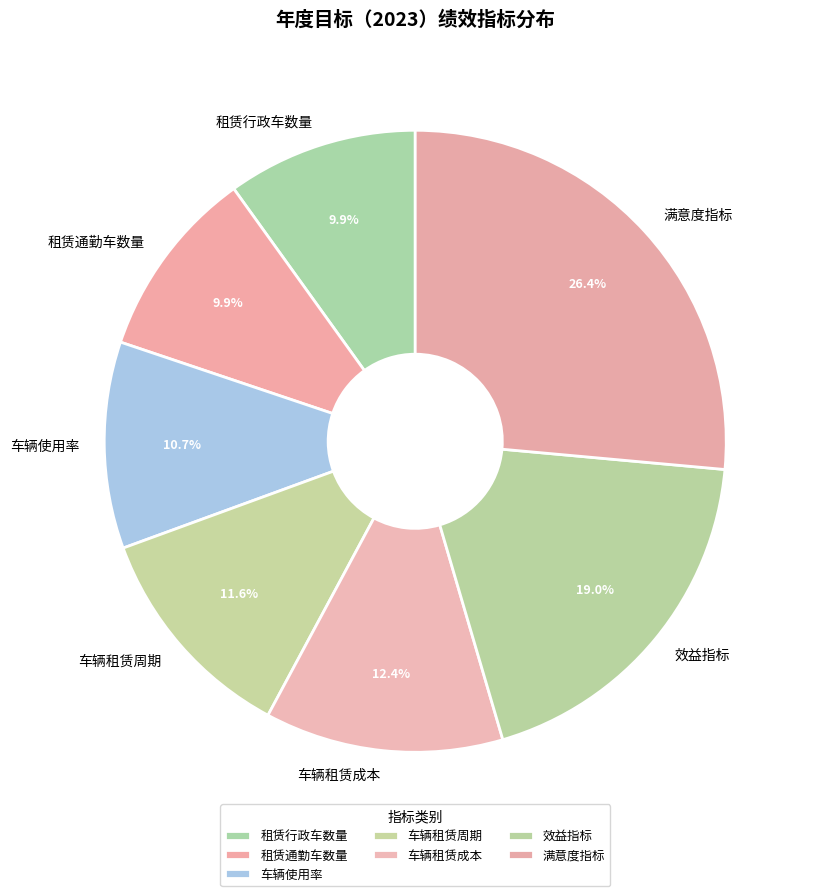

Approximately how many times larger is the value at 满意度指标 compared to 车辆使用率?

2.5